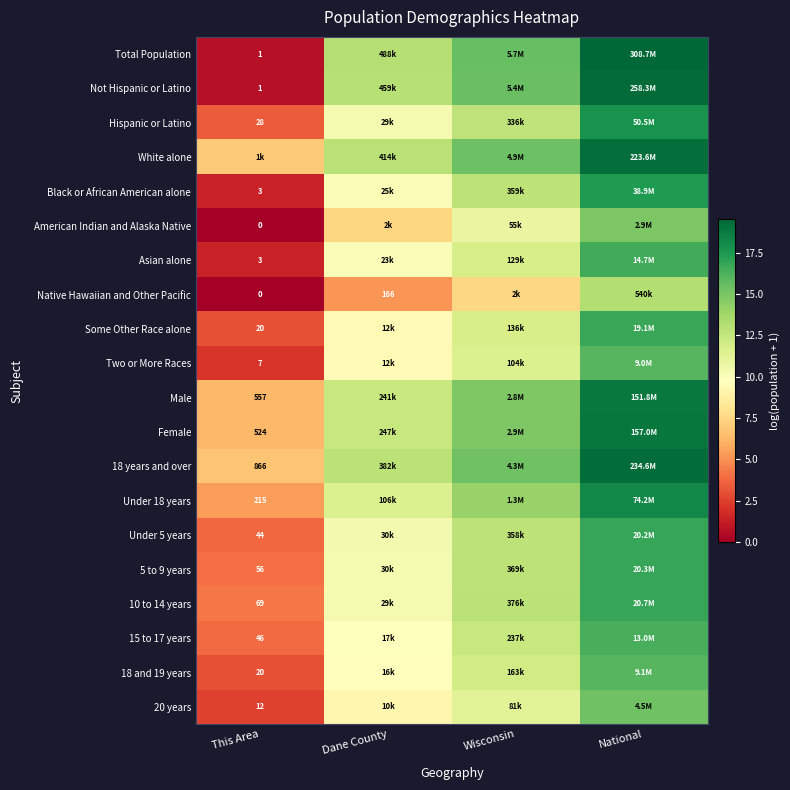

The value of 18 years and over at This Area is 6.8. True or false?

True